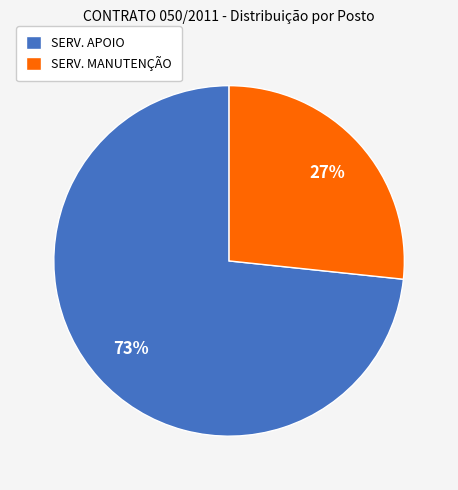

Rank the categories by value from highest to lowest.

SERV. APOIO, SERV. MANUTENÇÃO